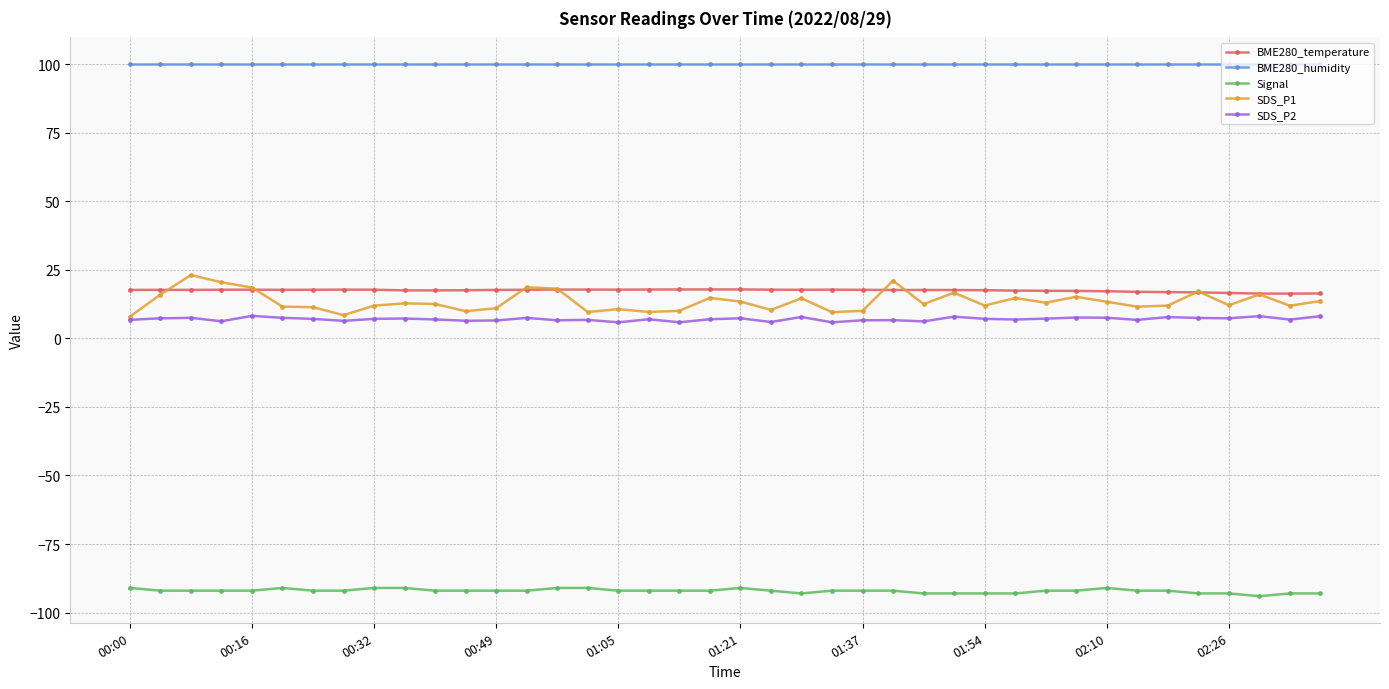

True or false: Signal and SDS_P2 intersect in this chart.

False